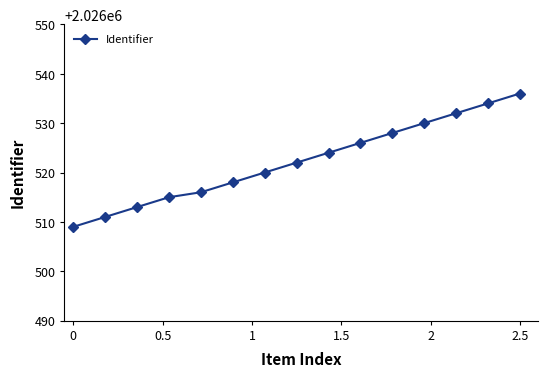

What is the sum of all values?

30397834